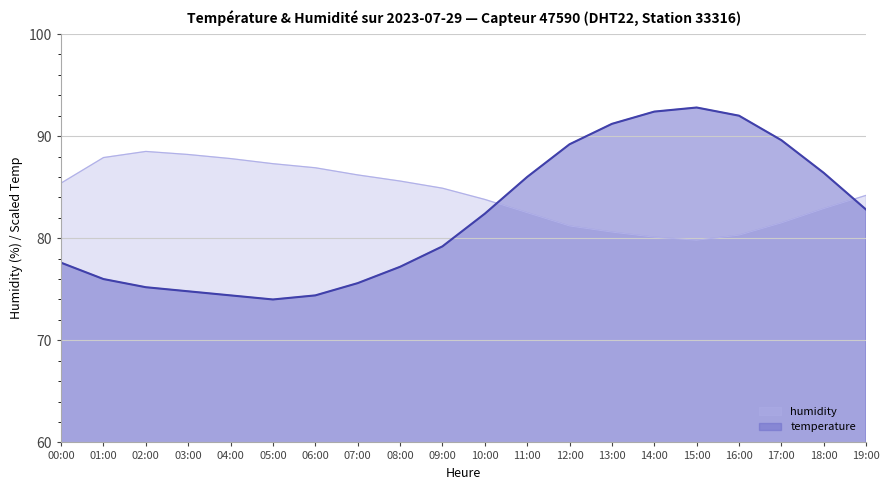

What position from the right is 01:00?

19